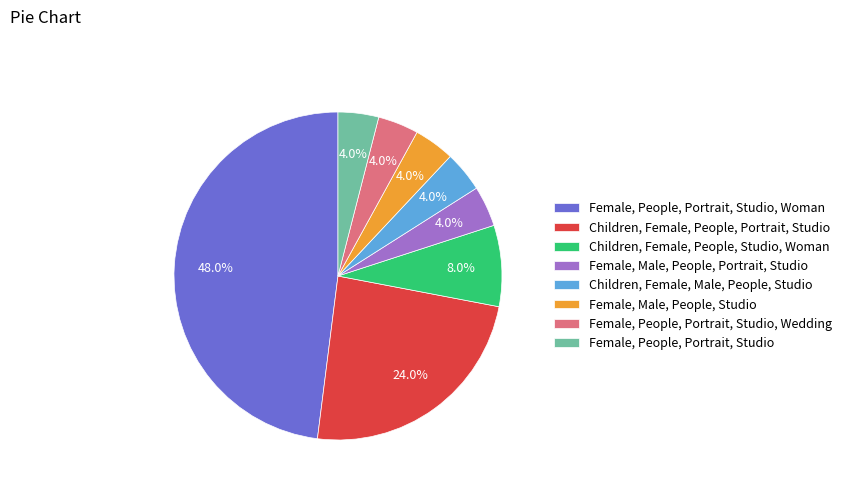

To the nearest percent, what percentage of the pie is Children, Female, Male, People, Studio?

4%